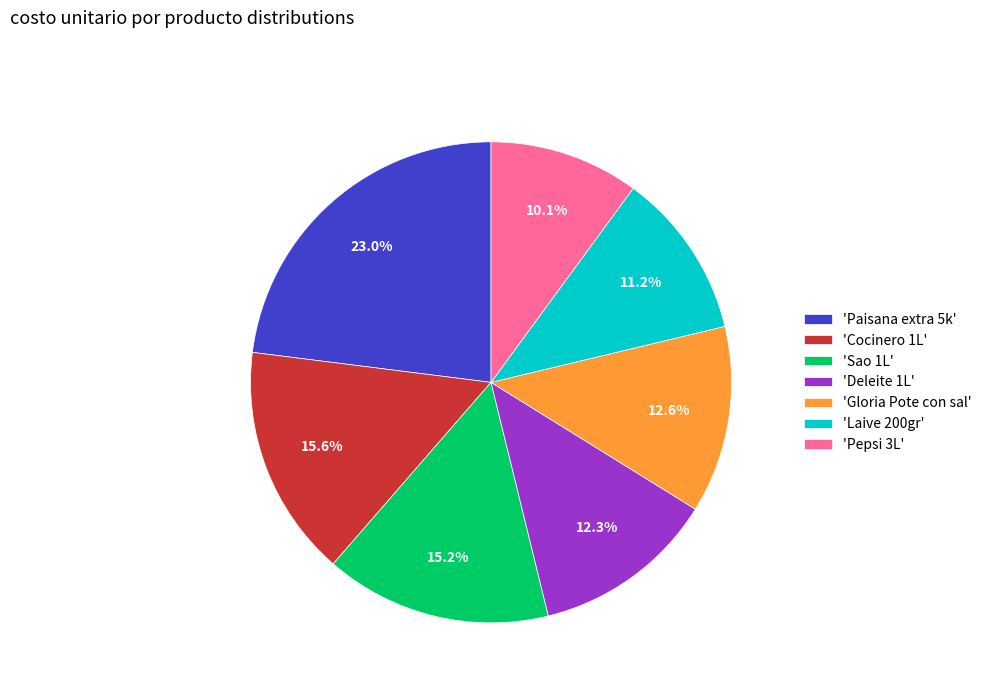

What is the ratio of the value at 'Pepsi 3L' to the value at 'Cocinero 1L'?

0.6